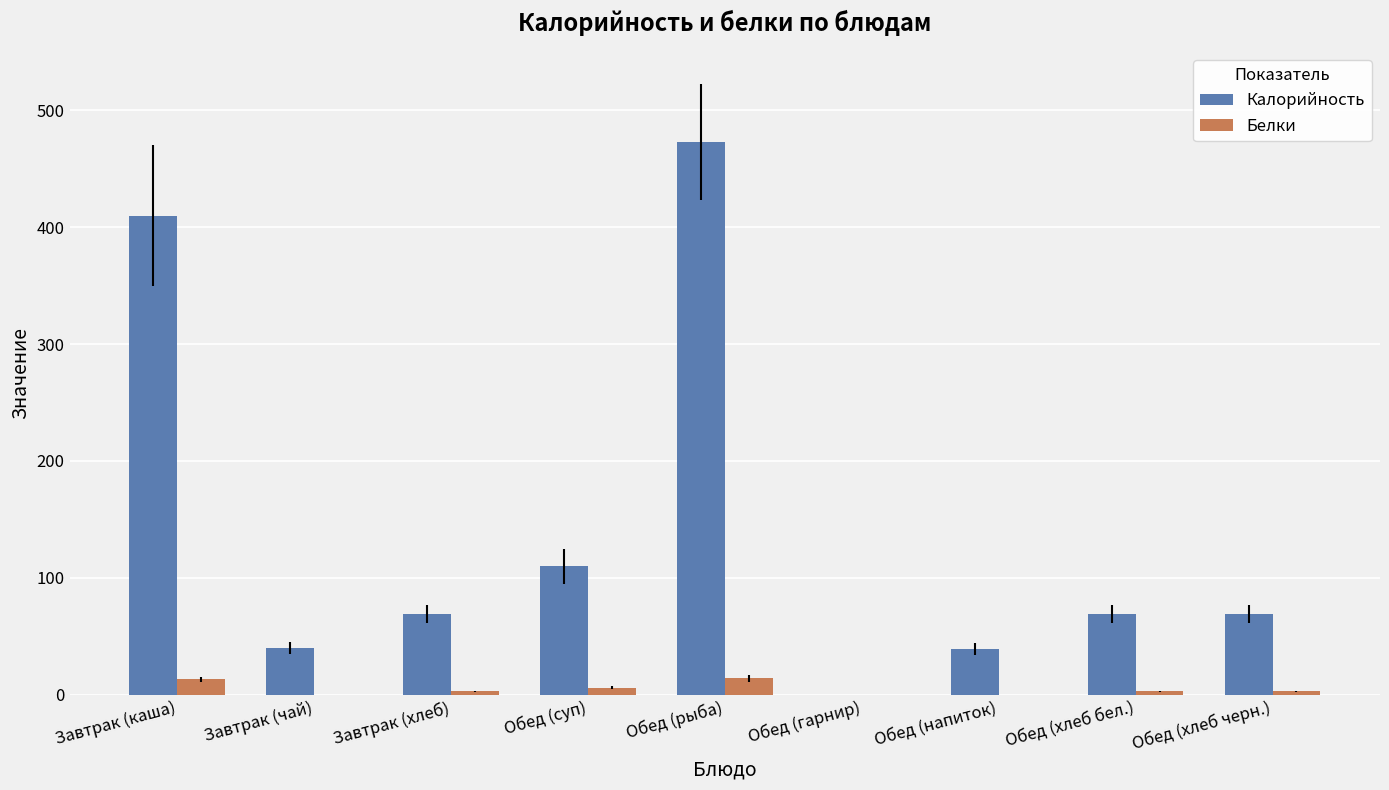

Where is Калорийность nearest to the value 236?

Обед (суп)